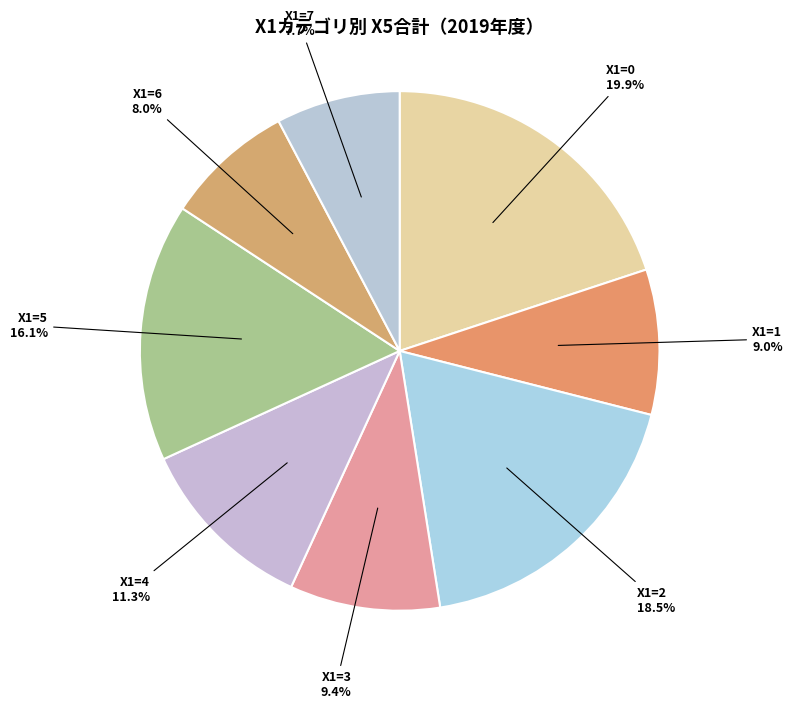

Which slice is the largest?

X1=0